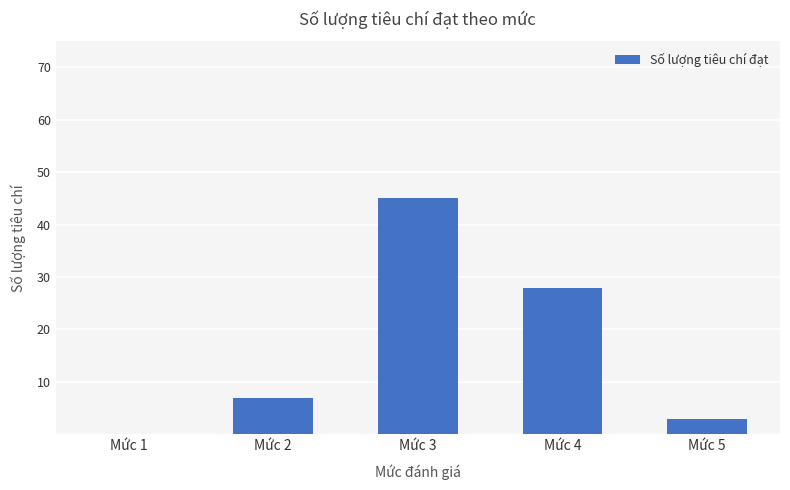

Which has a higher value, Mức 3 or Mức 4?

Mức 3